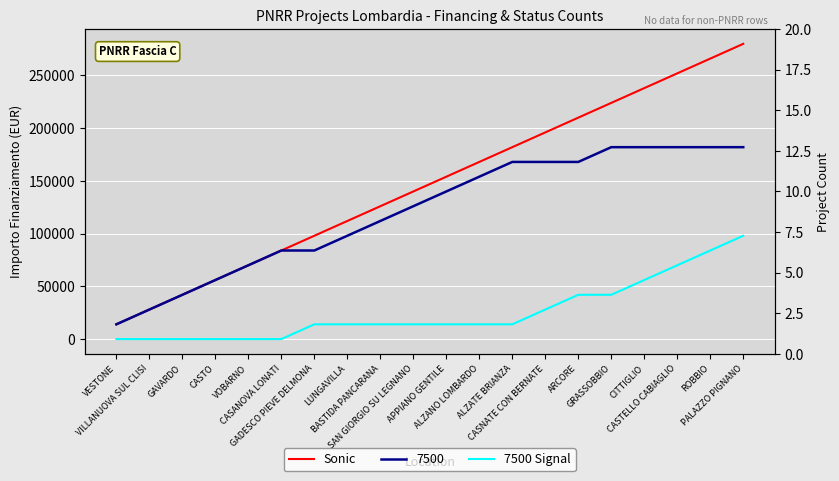

True or false: Sonic and 7500 Signal intersect in this chart.

False